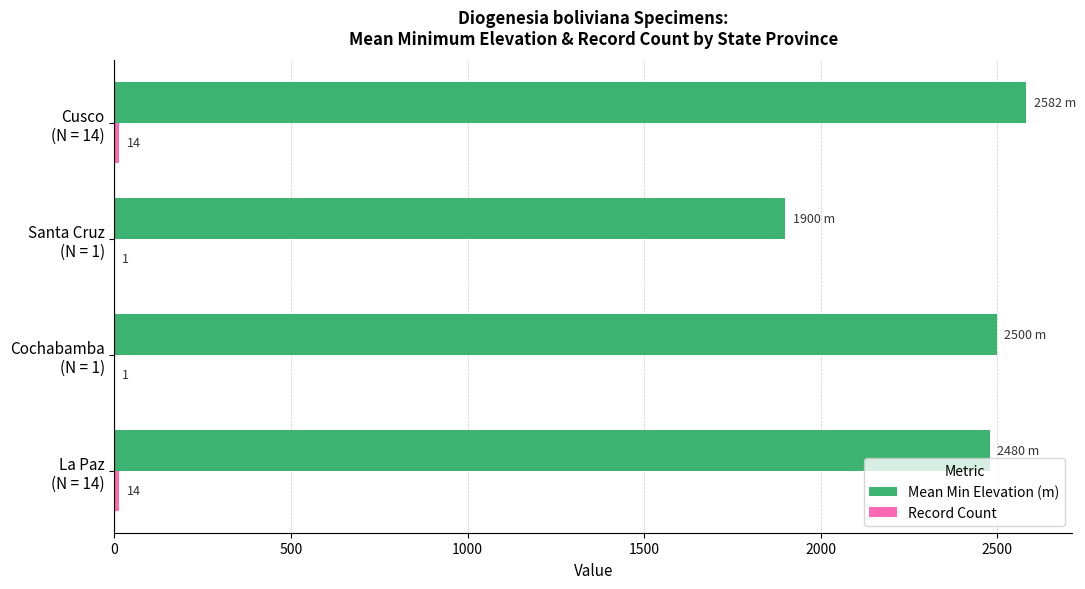

Which series has the largest total across all categories?

Mean Min Elevation (m)